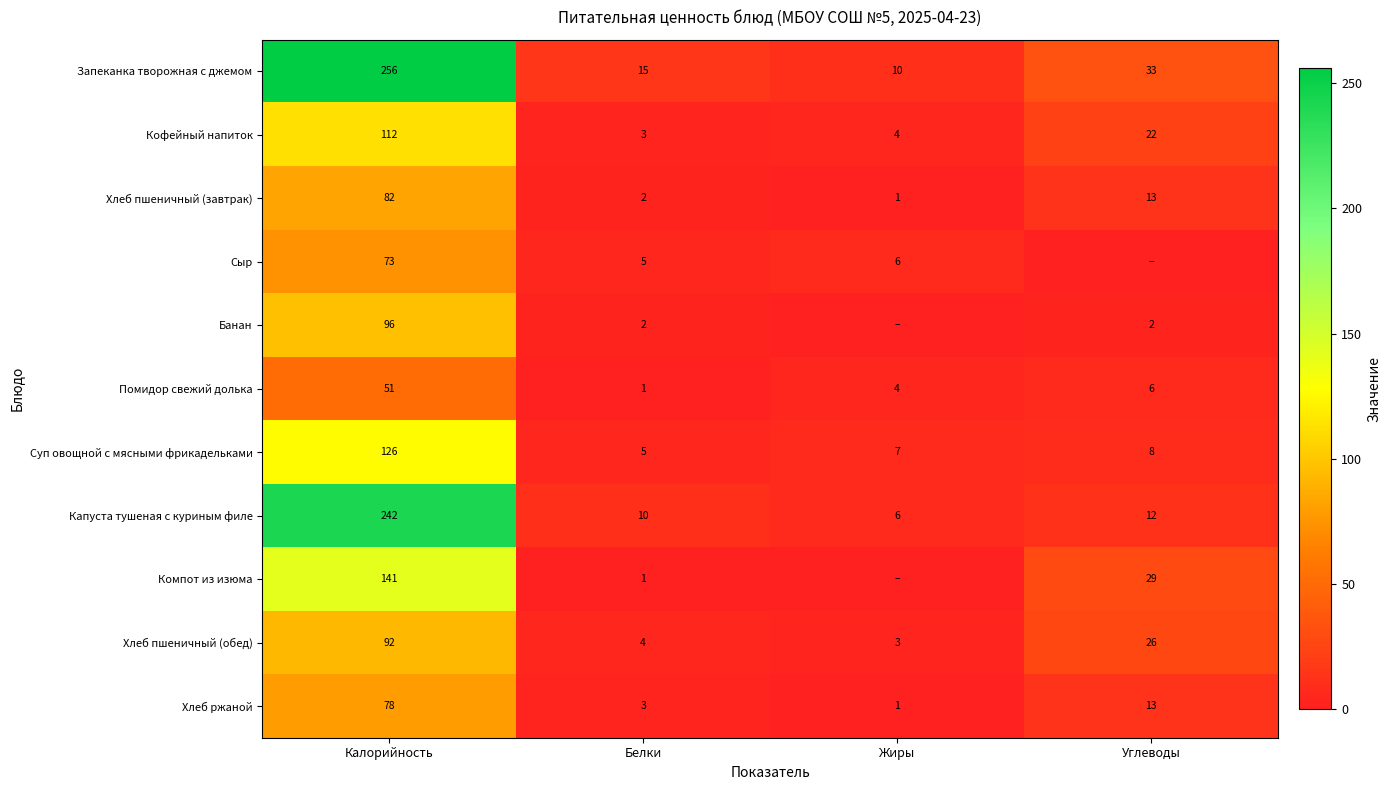

At which label is Кофейный напиток closest to 57?

Углеводы